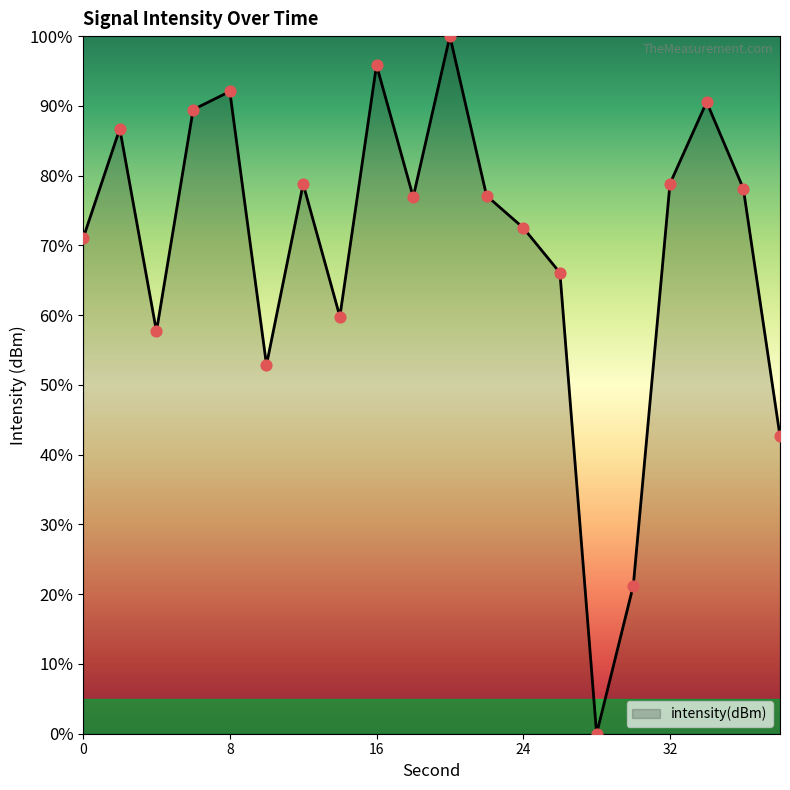

What is the greatest value displayed?

100.0